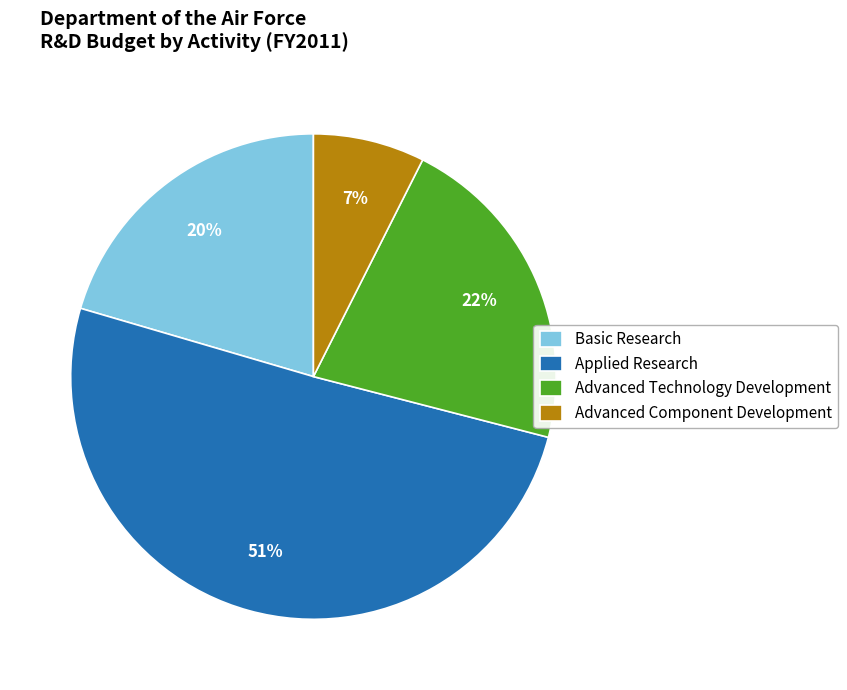

Which has a higher value, Advanced Component Development or Advanced Technology Development?

Advanced Technology Development